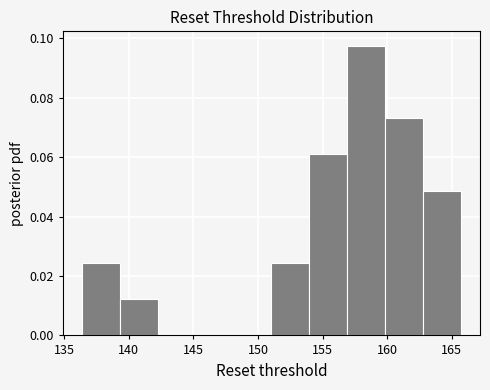

Reading left to right, transcribe this chart: for each bar, give the range it covers on the x-axis and its height. Neither the bar edges nor the heights are printed on the chart, so give them approximately, as read against the axes.

136.5 to 139.5: 0.024
139.5 to 142.0: 0.012
142.0 to 145.0: 0
145.0 to 148.0: 0
148.0 to 151.0: 0
151.0 to 154.0: 0.024
154.0 to 157.0: 0.060
157.0 to 160.0: 0.098
160.0 to 163.0: 0.074
163.0 to 165.5: 0.048